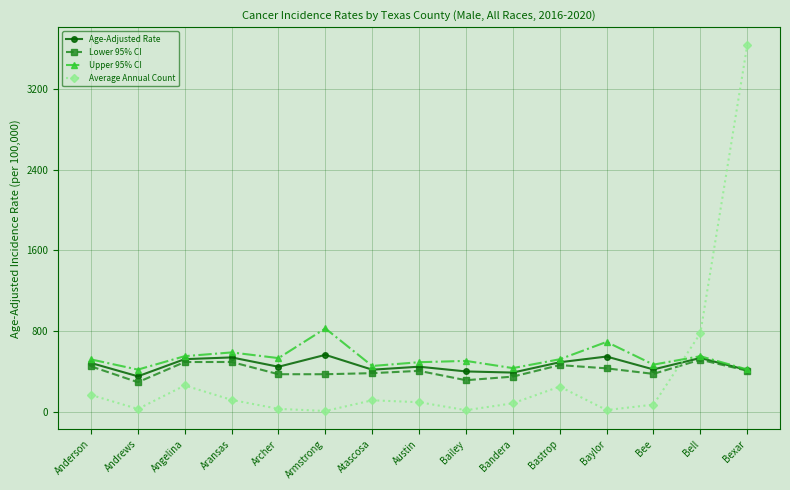

What is the difference between the Lower 95% CI values at Bell and Bandera?

167.7